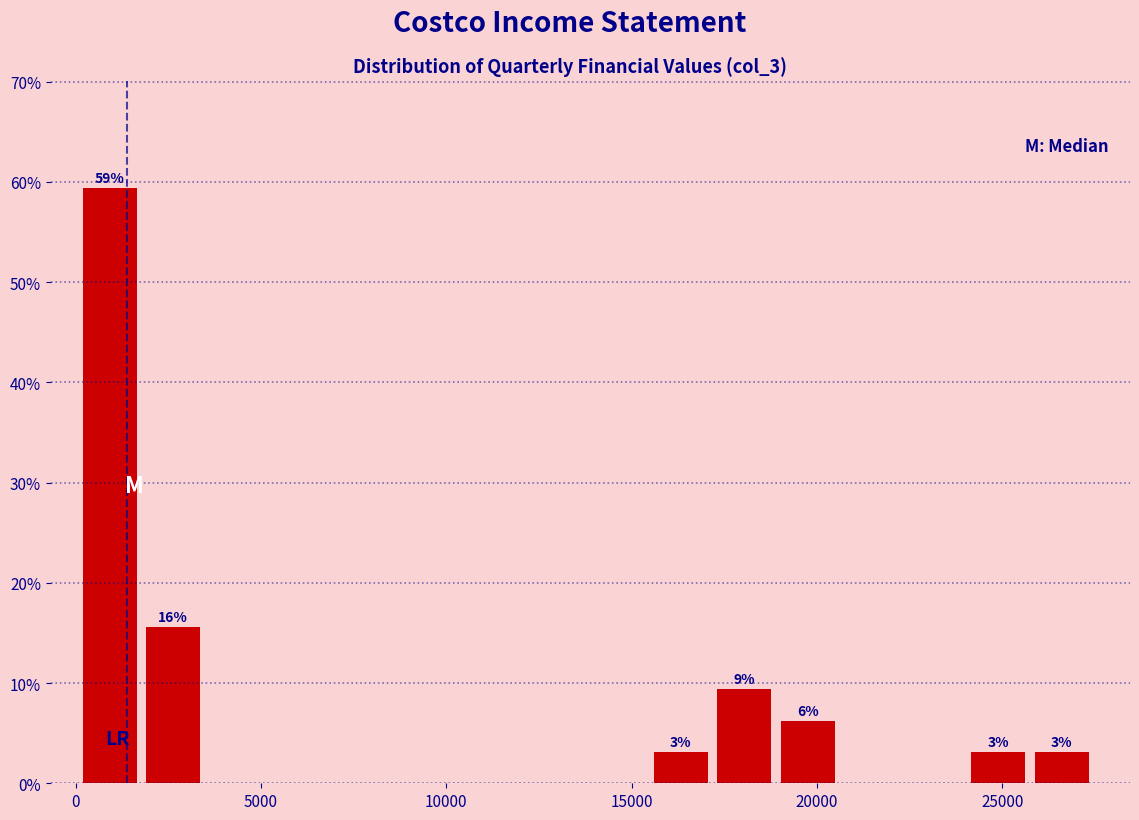

Read against the x-axis, roughly where is the centre of the tallest bar?

1000